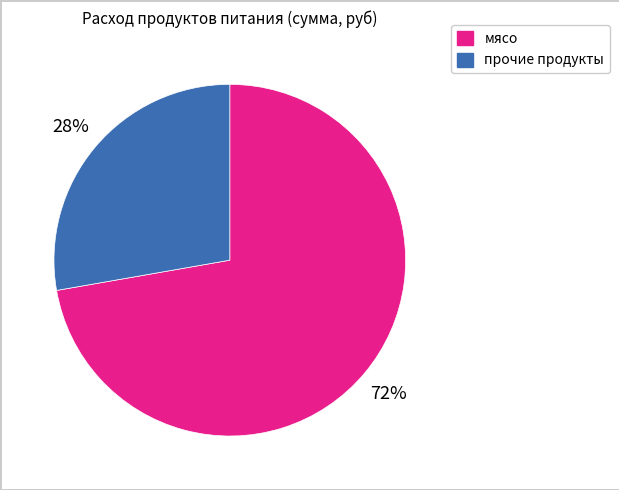

Is there any slice that represents more than half of the pie?

Yes